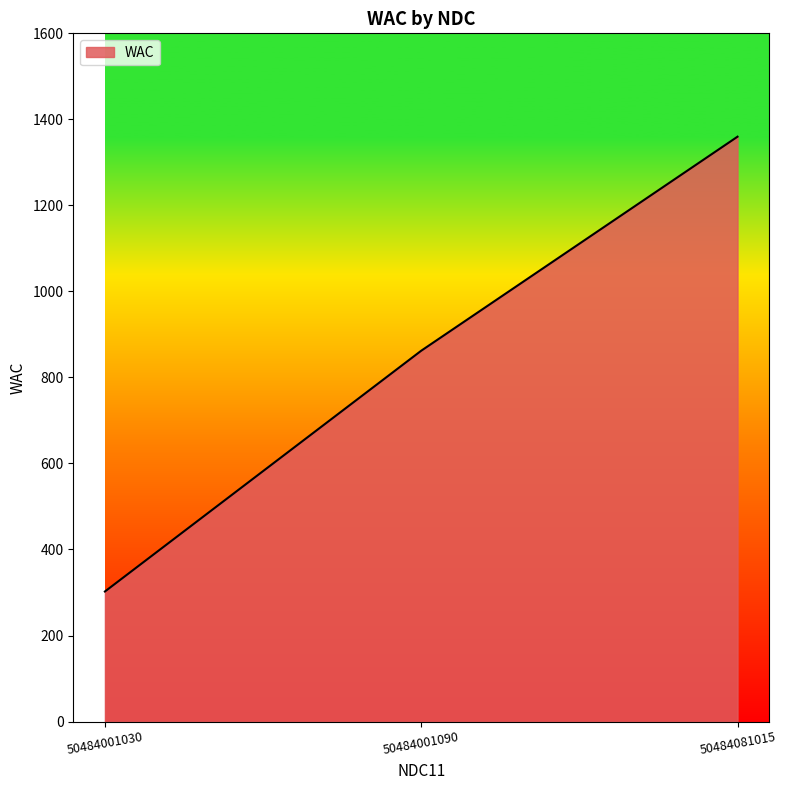

The value at 50484081015 is 421.4. True or false?

False